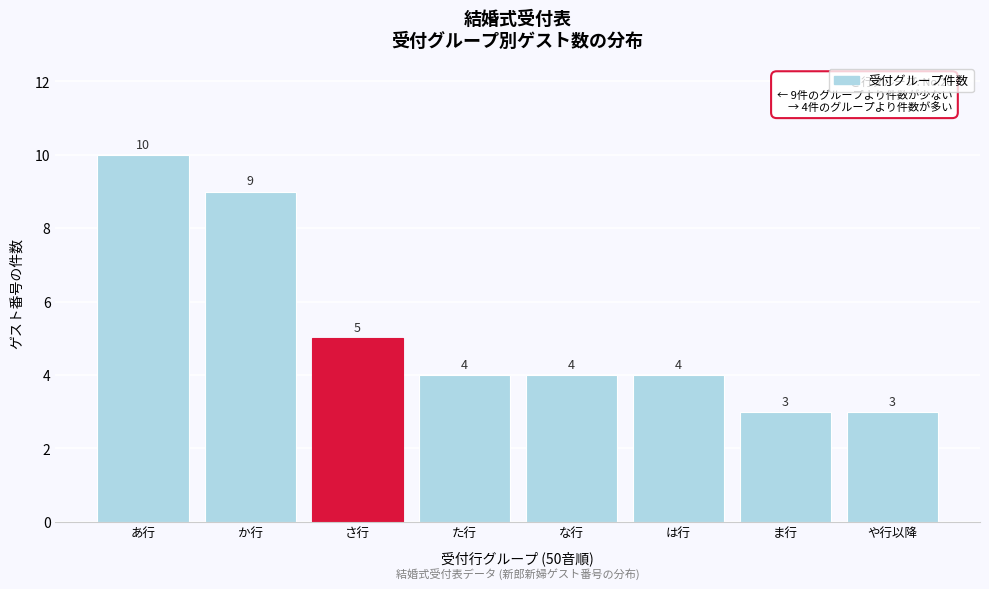

Reading left to right, what are all the values shown in this chart?

あ行=10	か行=9	さ行=5	た行=4	な行=4	は行=4	ま行=3	や行以降=3